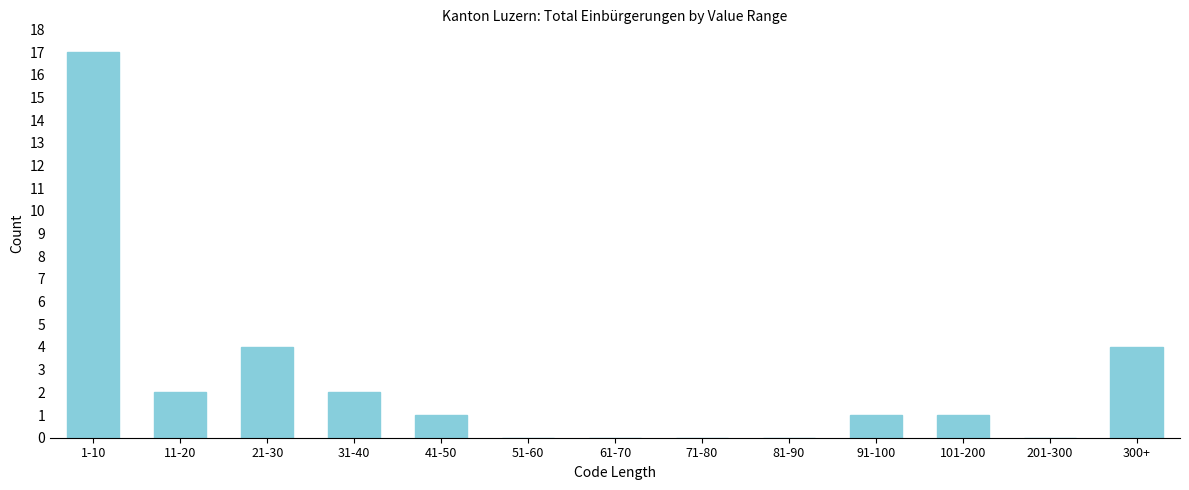

Reading left to right, transcribe all the data shown in this chart.

1-10=17	11-20=2	21-30=4	31-40=2	41-50=1	51-60=0	61-70=0	71-80=0	81-90=0	91-100=1	101-200=1	201-300=0	300+=4